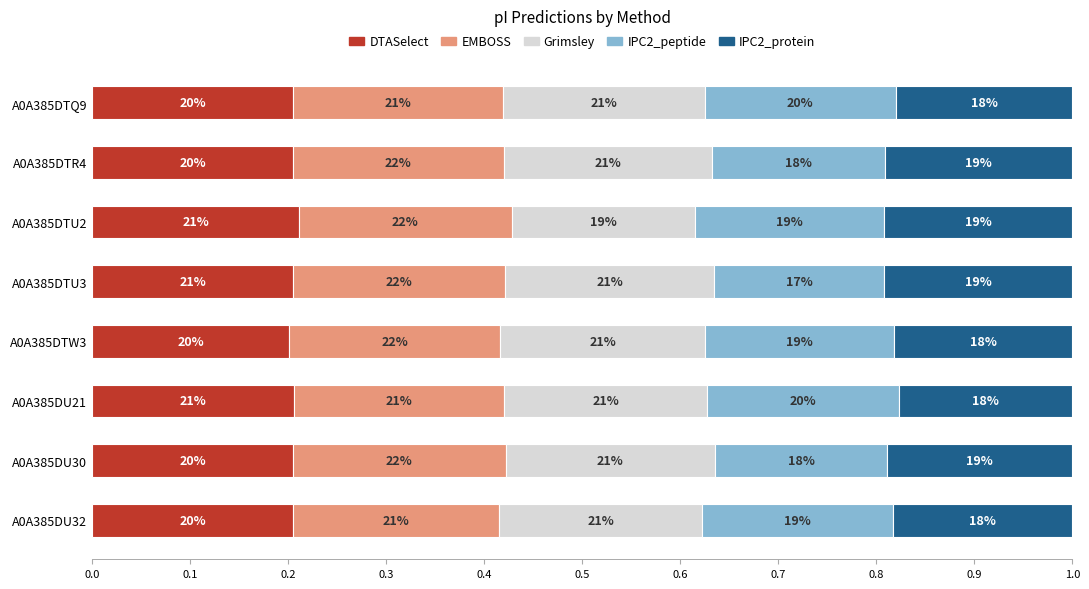

What are all the series names shown in the legend?

DTASelect, EMBOSS, Grimsley, IPC2_peptide, IPC2_protein